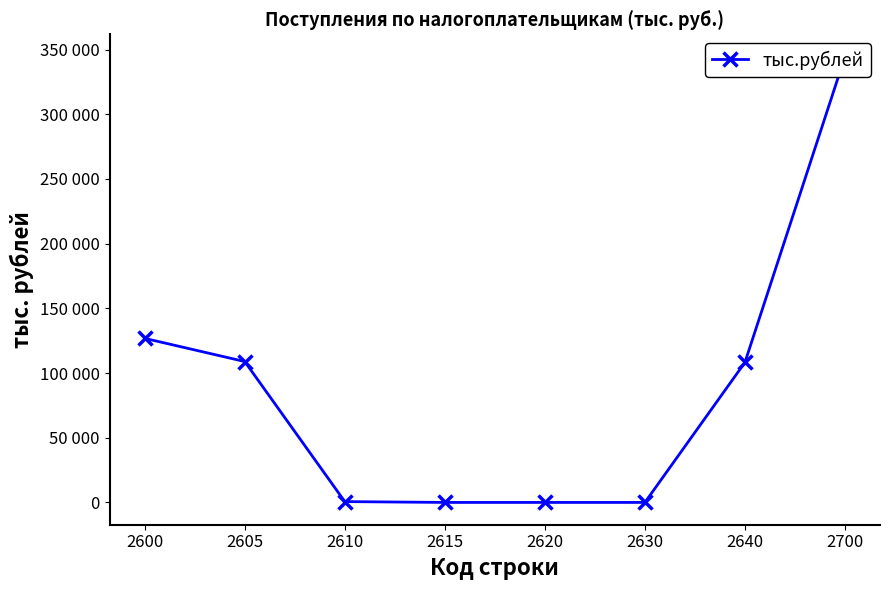

Rank the categories by value from highest to lowest.

2700, 2600, 2605, 2640, 2610, 2615, 2620, 2630